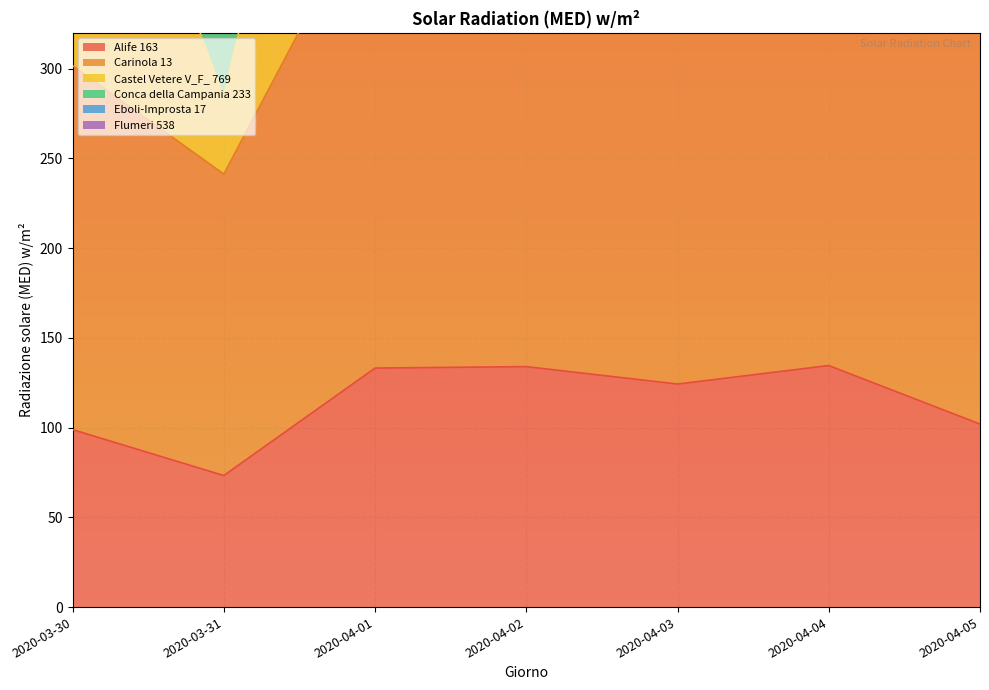

Which series has the largest range (max minus min)?

Castel Vetere V_F_ 769